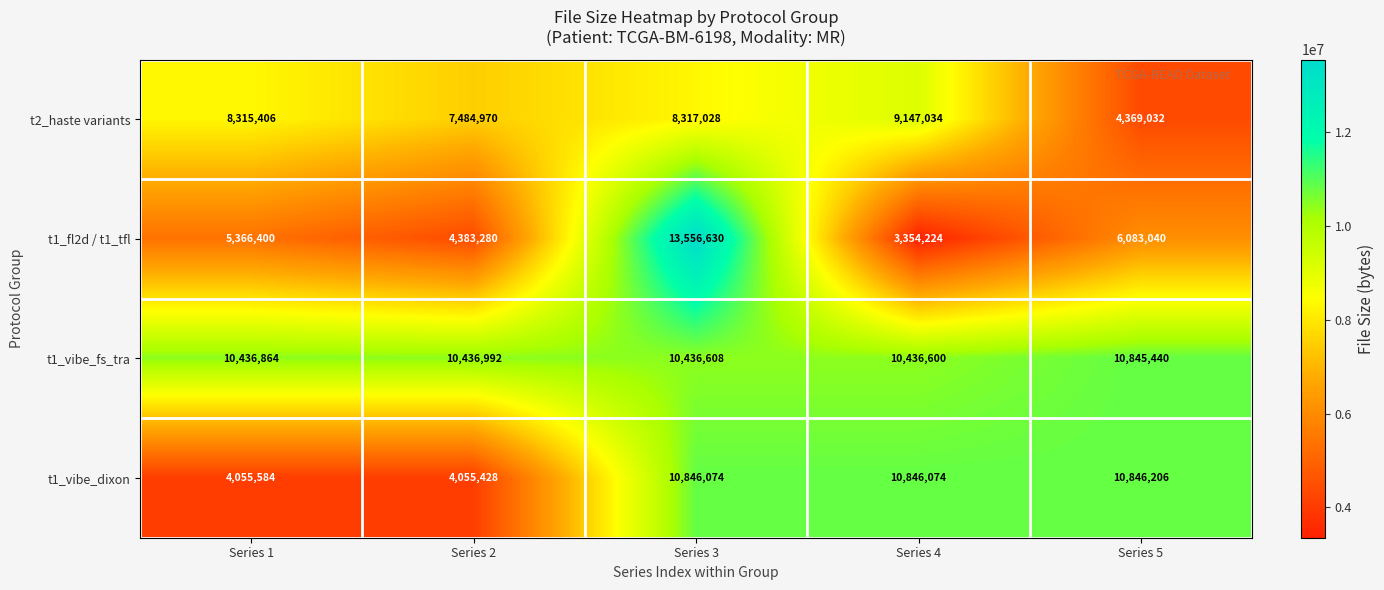

Reading right to left, extract all data points from this chart.

t2_haste variants: 4369032	9147034	8317028	7484970	8315406
t1_fl2d / t1_tfl: 6083040	3354224	13556630	4383280	5366400
t1_vibe_fs_tra: 10845440	10436600	10436608	10436992	10436864
t1_vibe_dixon: 10846206	10846074	10846074	4055428	4055584